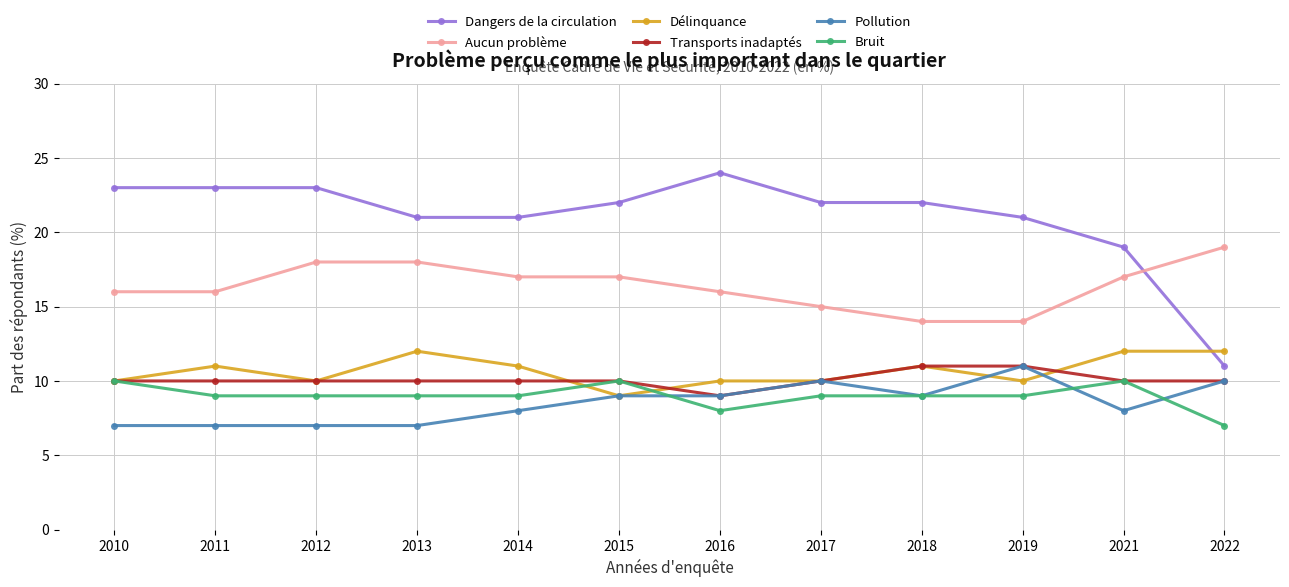

What is the minimum value shown in the chart?

7